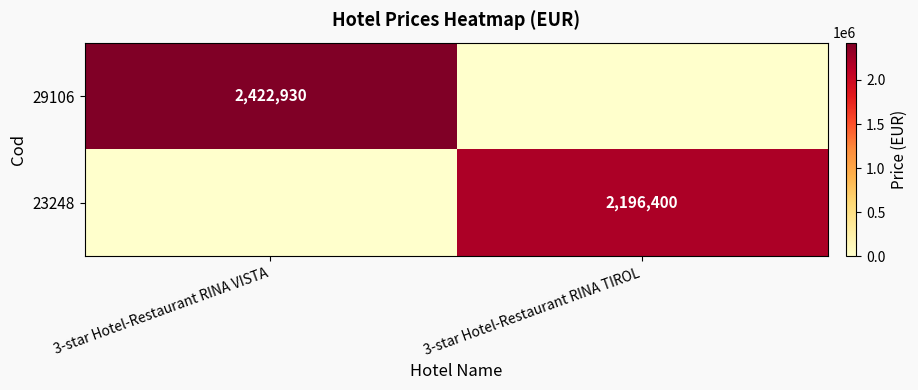

Count the number of data series in this chart.

2